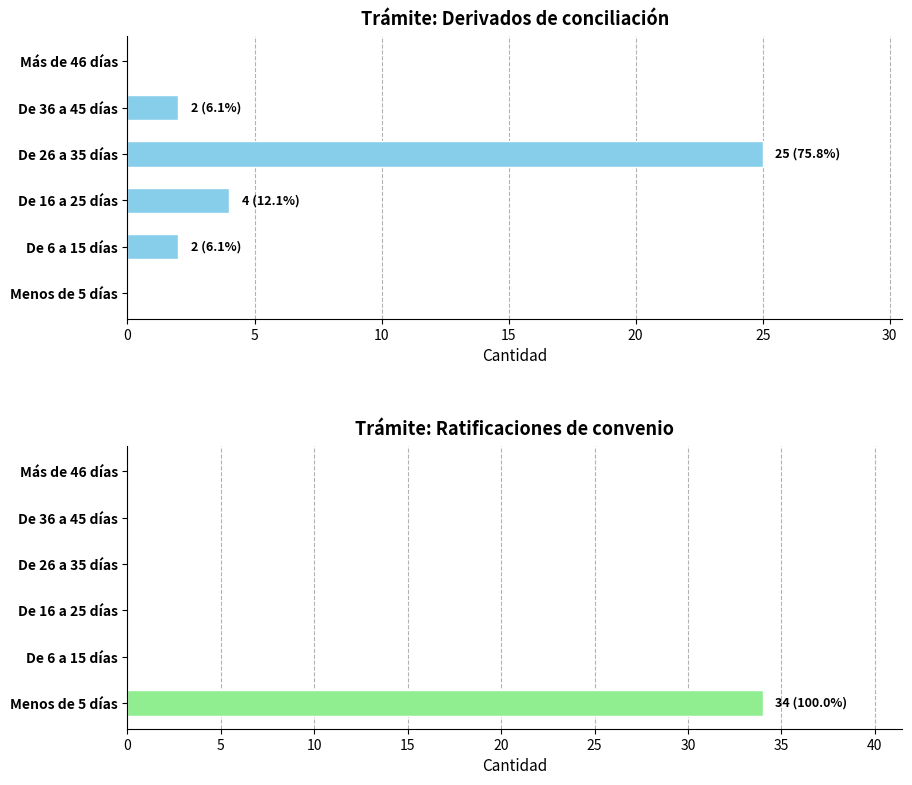

What is the total value across all series at 5?

2